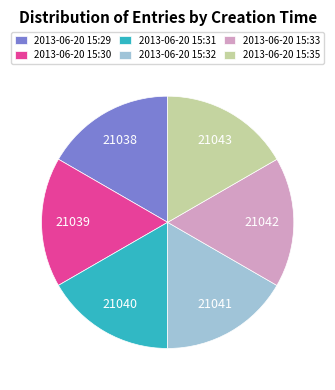

Is the sum of 2013-06-20 15:30 and 2013-06-20 15:29 greater than half?

No